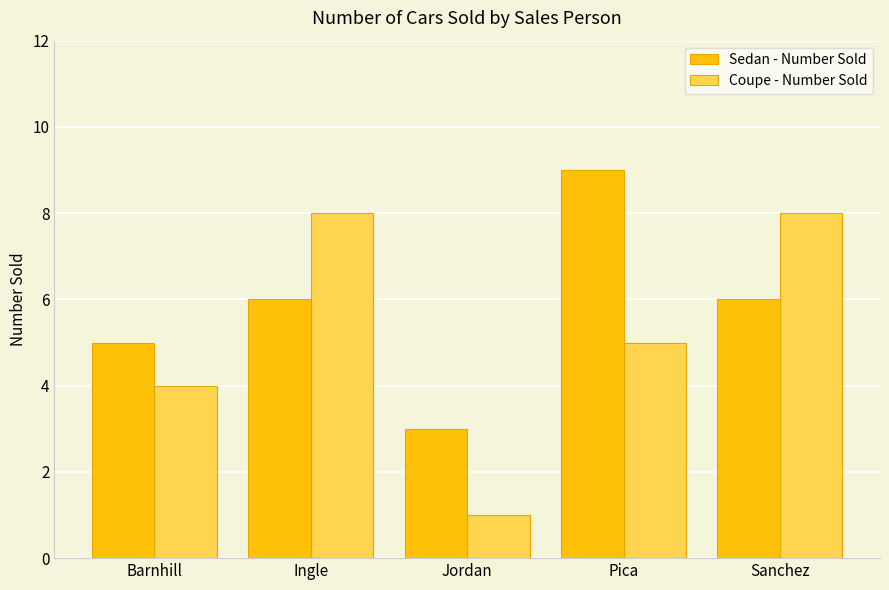

Which category has the lowest value in the Sedan - Number Sold series?

Jordan